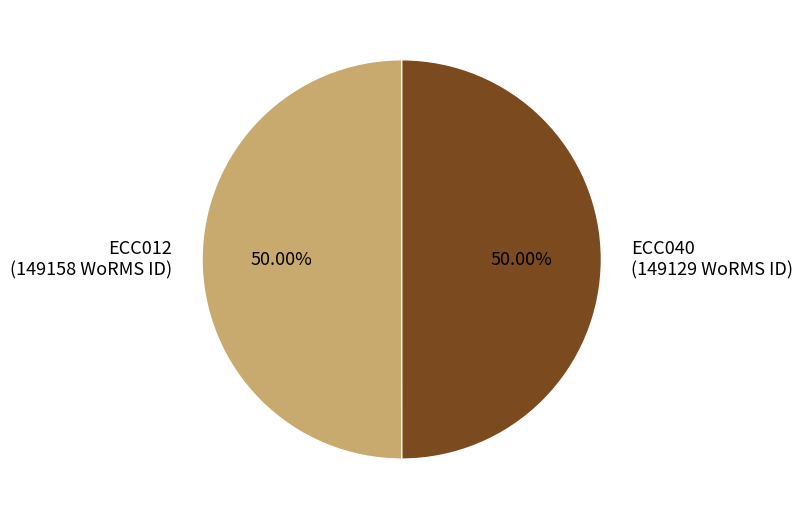

Approximately how many times larger is the value at ECC040 (149129 WoRMS ID) compared to ECC012 (149158 WoRMS ID)?

1.0